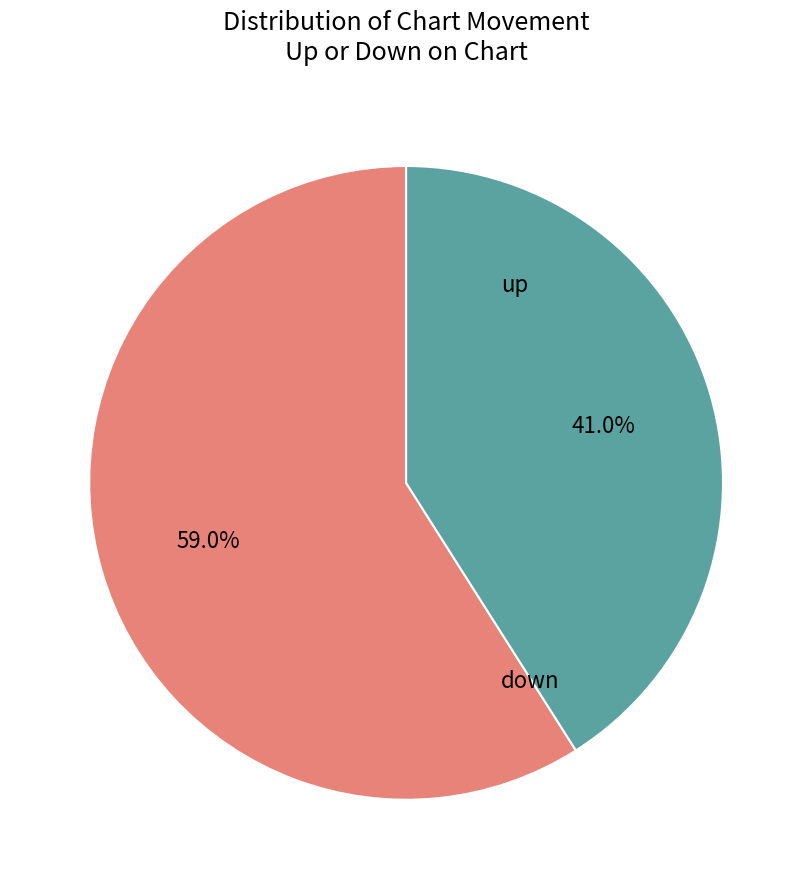

Is there a majority slice in this chart?

Yes